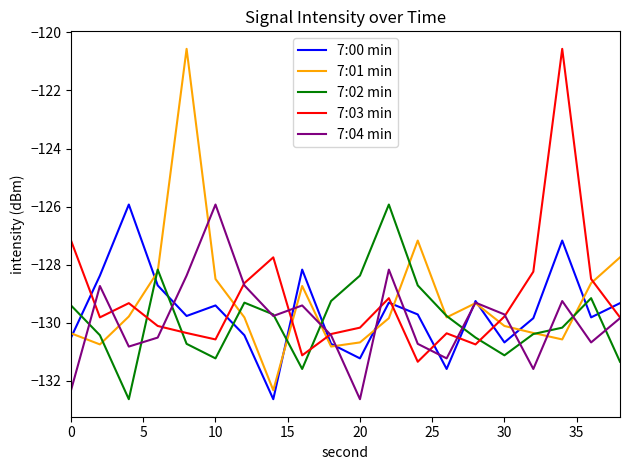

How many times do 7:00 min and 7:02 min cross each other?

9